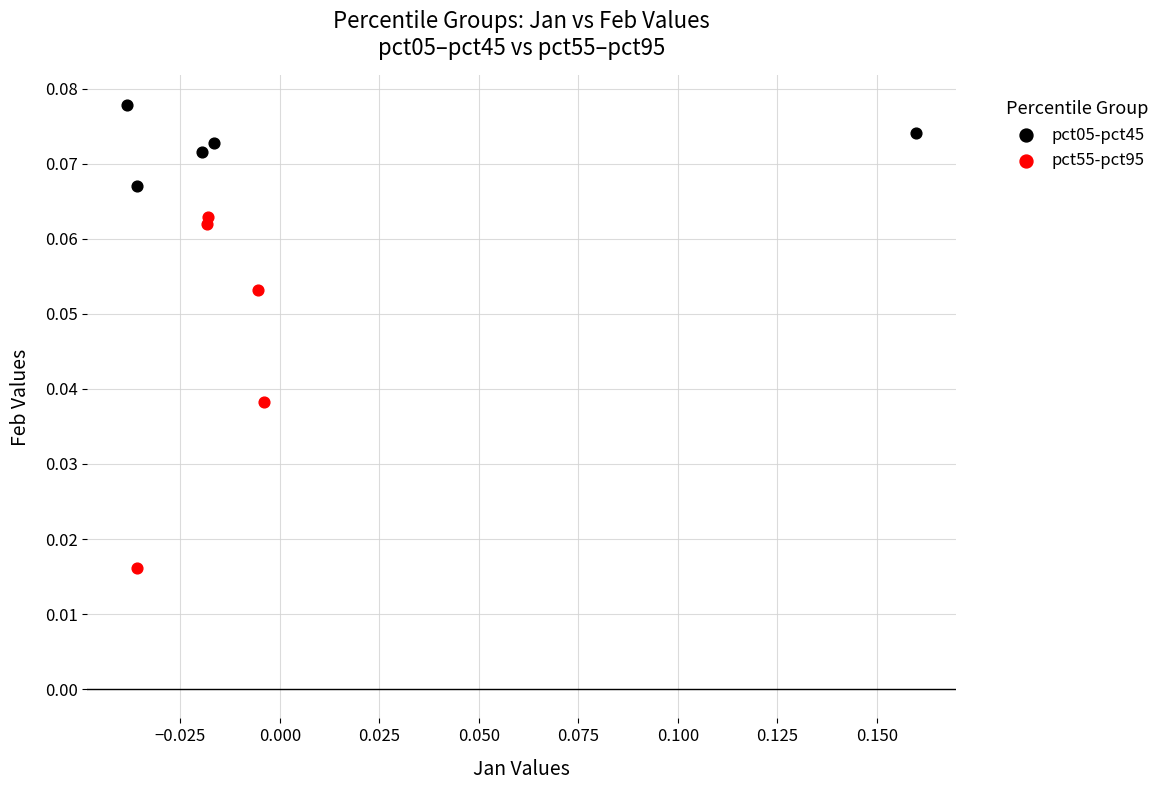

Which series has the largest Y range (max minus min)?

pct55-pct95